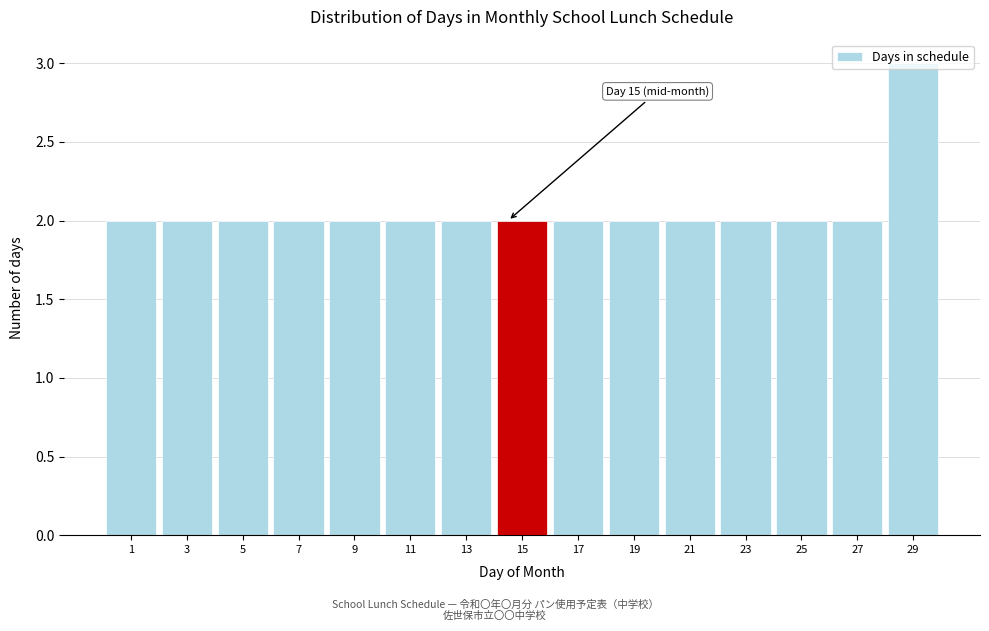

What is the value of the 5th bar from the left?

2